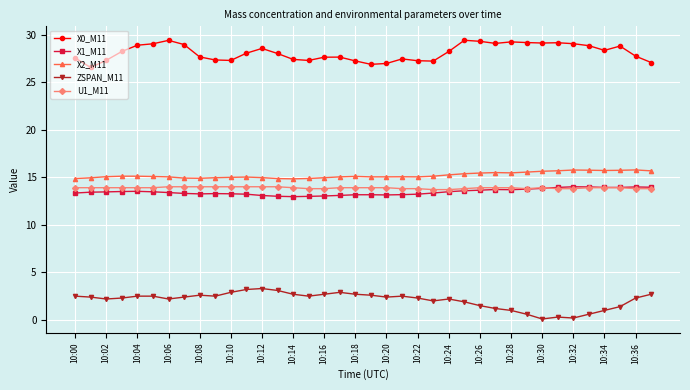

What is the highest value of the ZSPAN_M11 series?

3.3